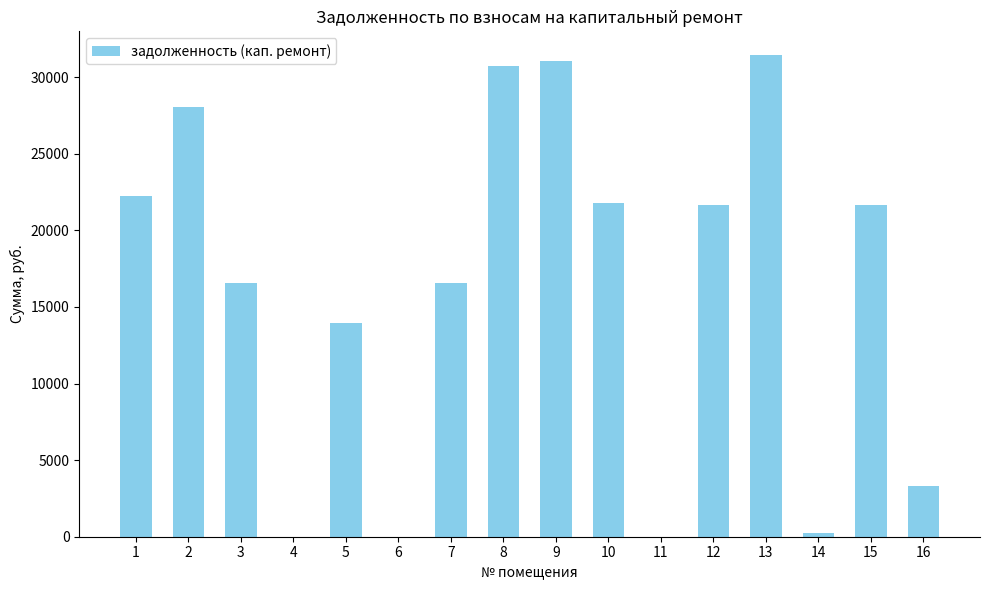

How many series are shown in this chart?

1